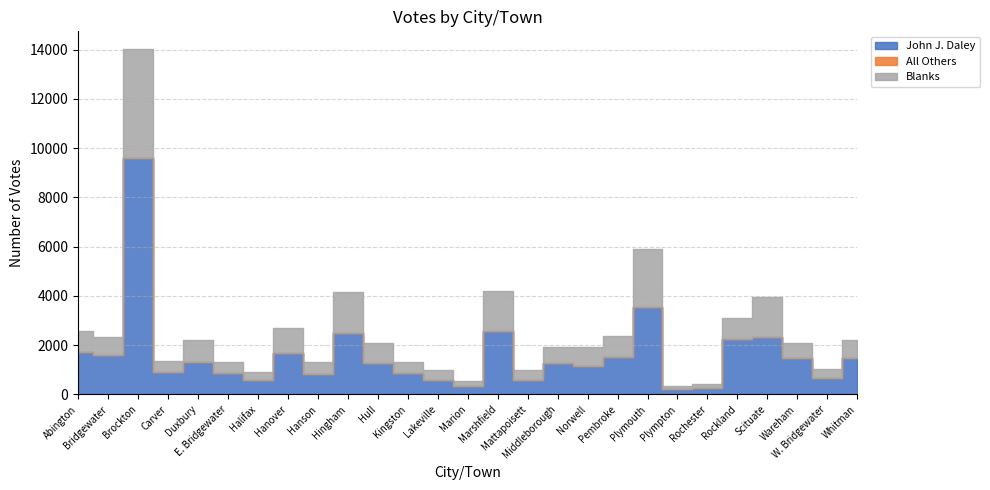

How many data points in John J. Daley are less than 1288?

13